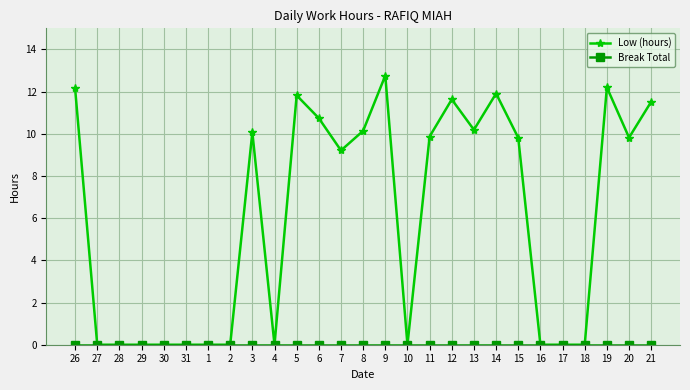

True or false: Low (hours) has more than 0 points higher than both neighbors.

True